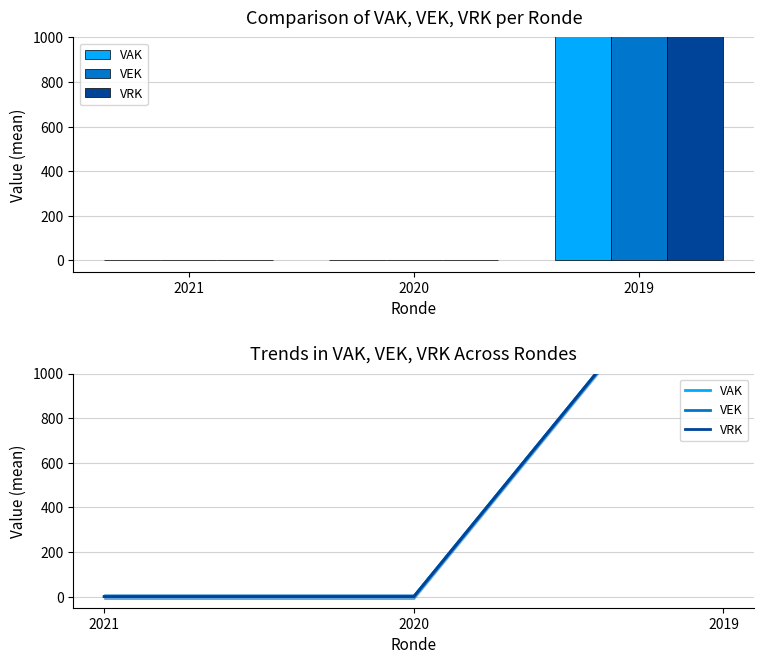

Rank the series by their maximum value, from highest to lowest.

VAK, VEK, VRK